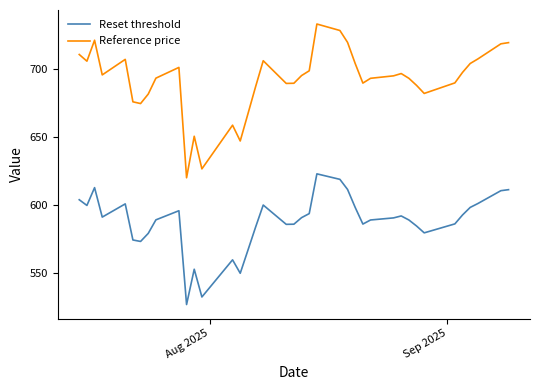

True or false: Reference price and Reset threshold intersect in this chart.

False